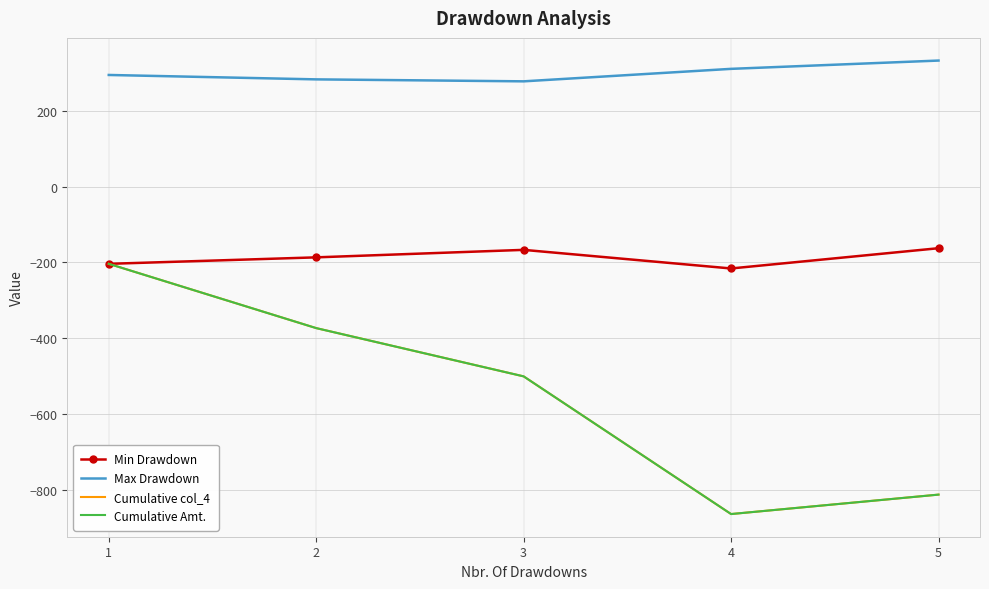

What are all the series names shown in the legend?

Min Drawdown, Max Drawdown, Cumulative col_4, Cumulative Amt.